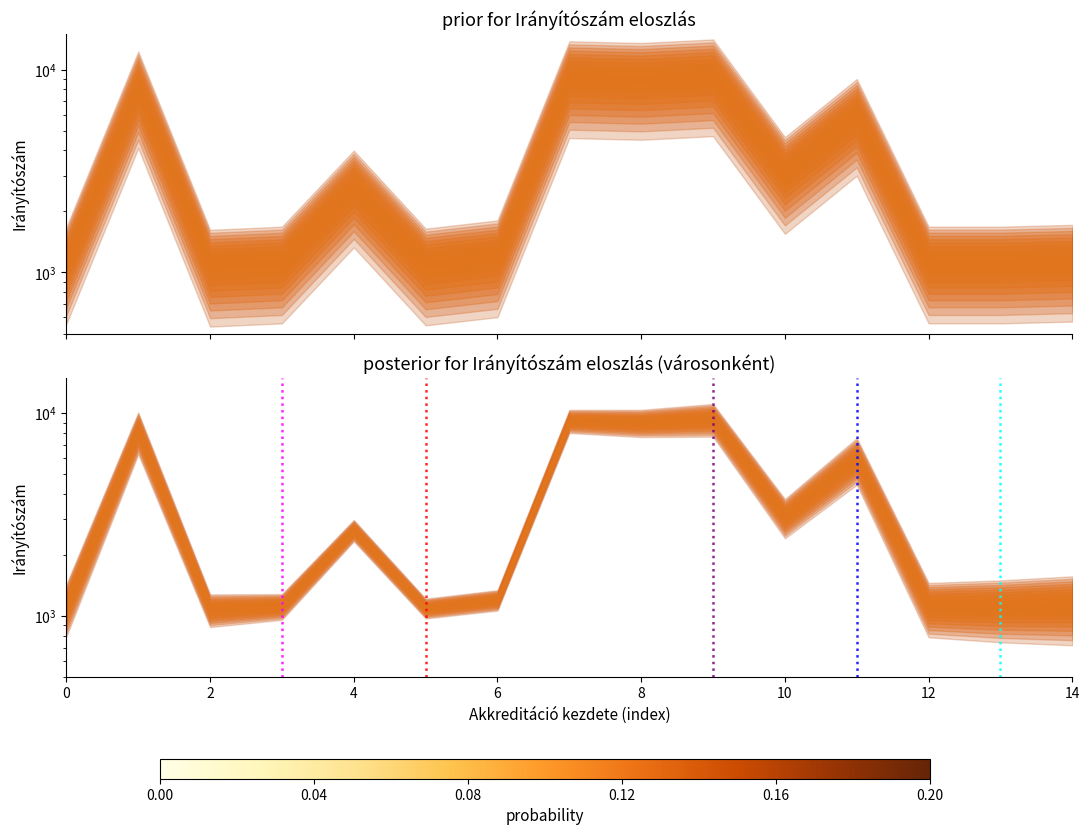

True or false: v_5 has a value of 1 at 2.

False